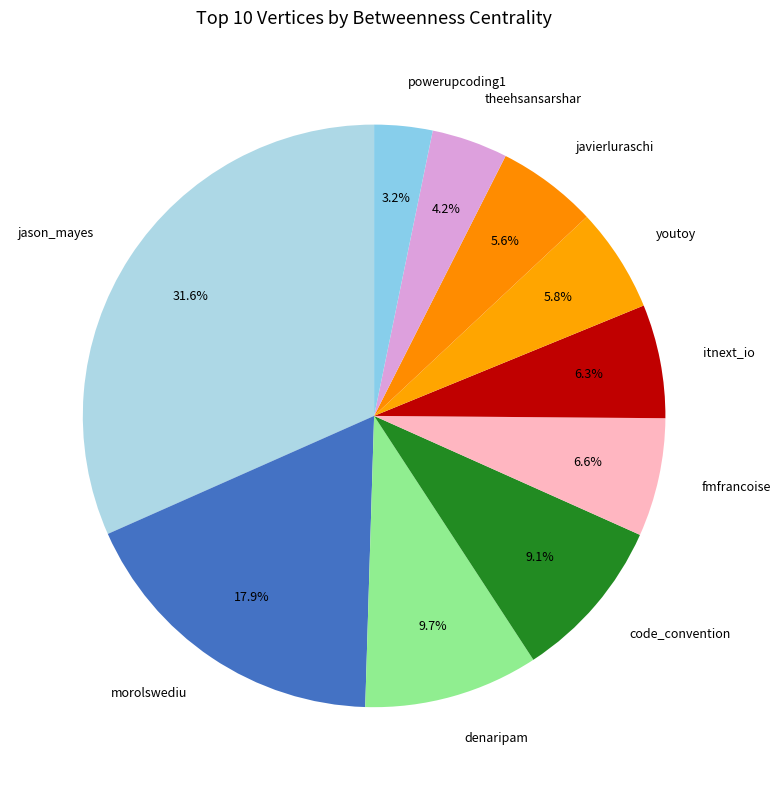

To the nearest percent, what is the difference between the itnext_io and javierluraschi slice percentages?

1%